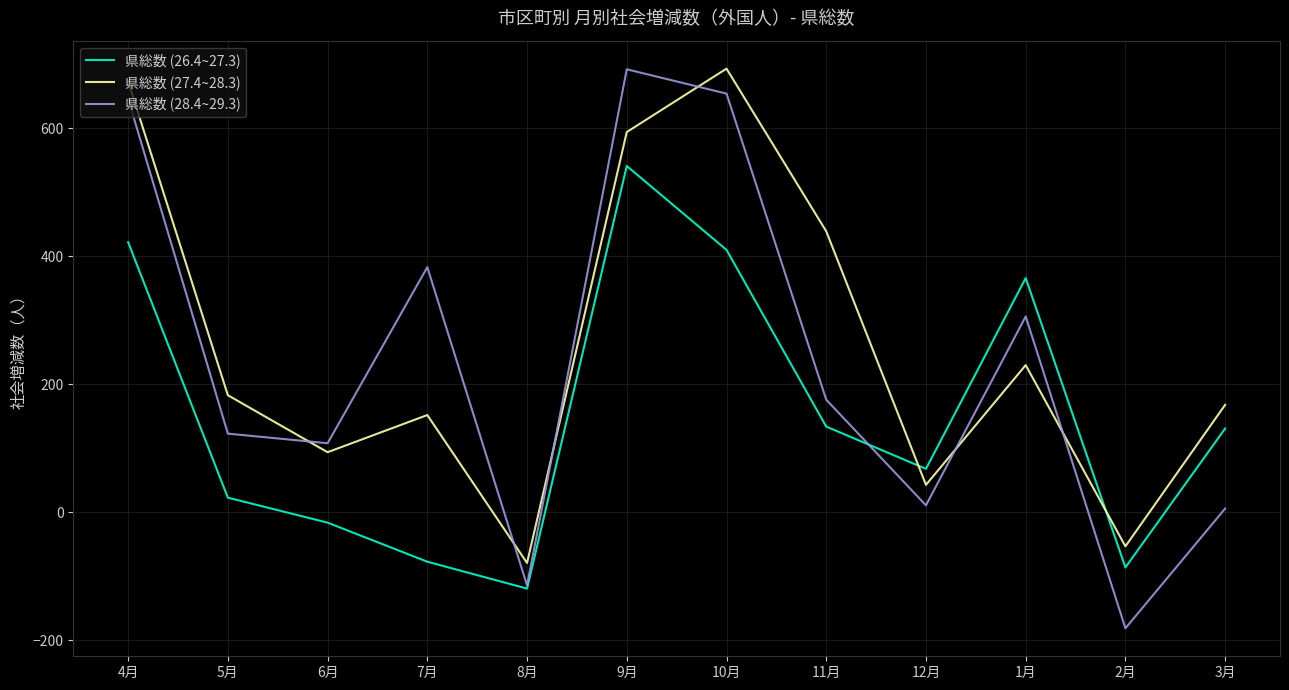

What is the minimum value shown in the chart?

-181